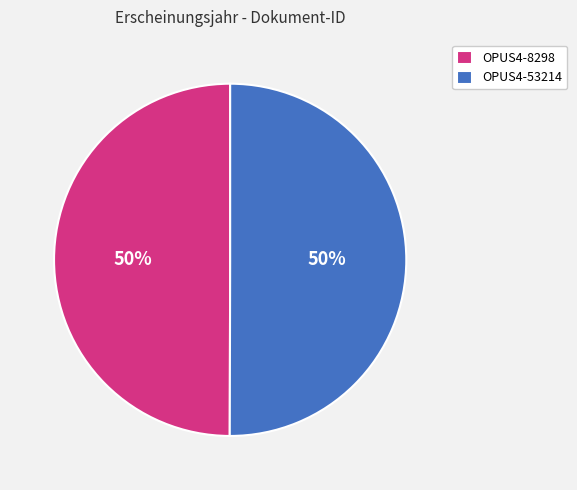

To the nearest percent, what percentage of the pie is OPUS4-53214?

50%